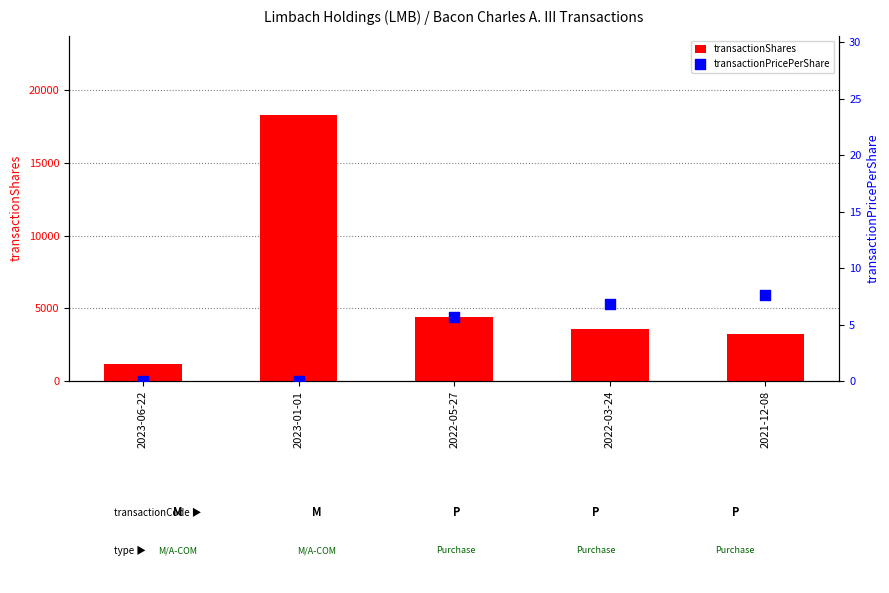

Which series has the largest total across all categories?

transactionShares